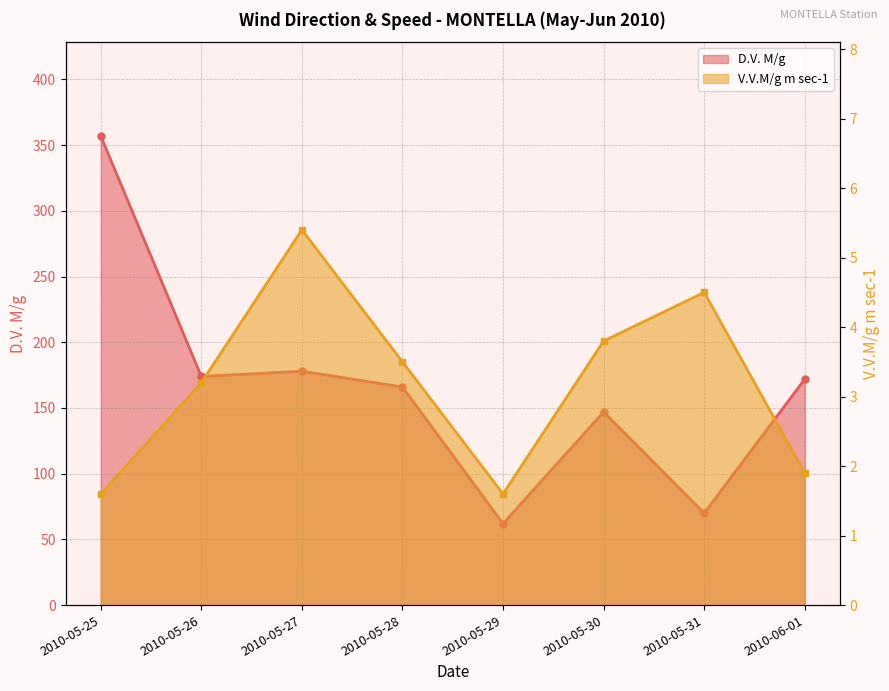

What is the average value of the V.V.M/g m sec-1 series?

3.2